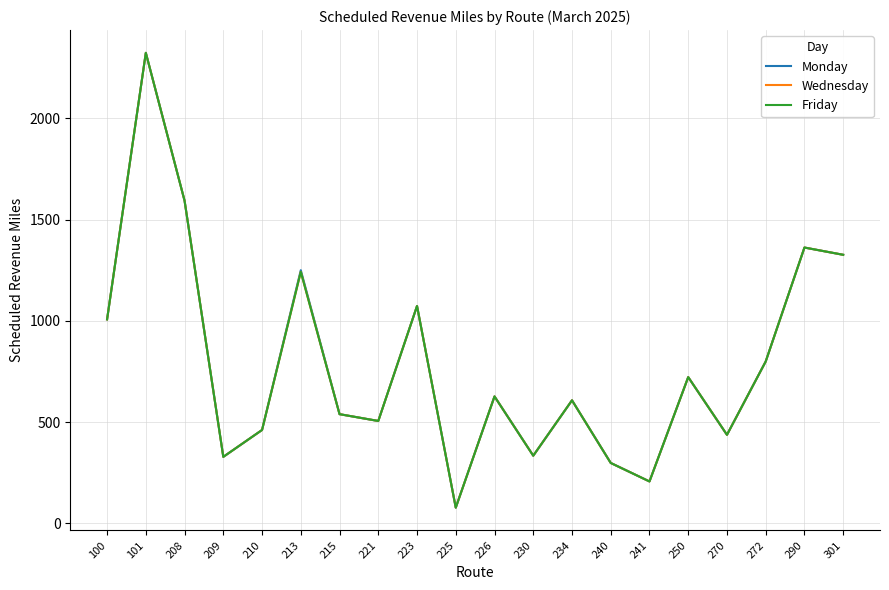

True or false: Wednesday and Friday intersect in this chart.

False